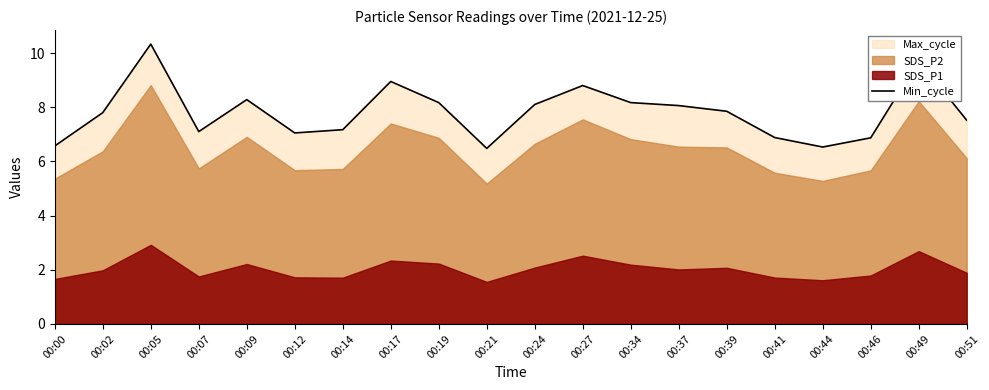

The value at 00:12 is 7.0. True or false?

True